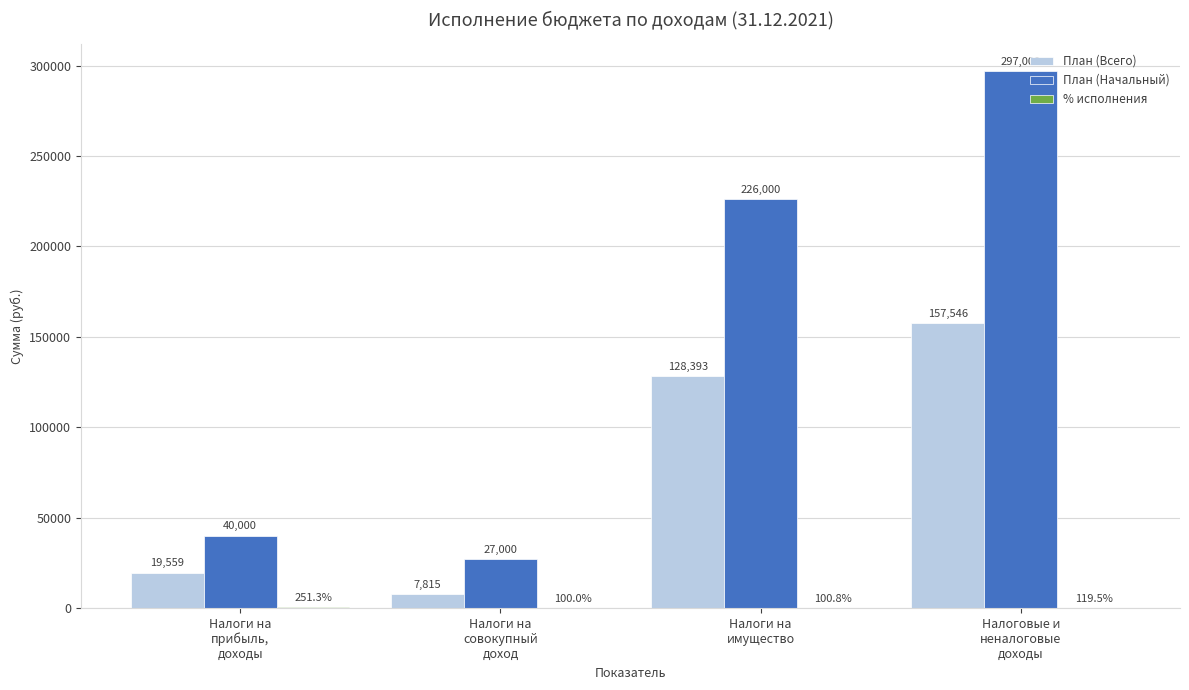

Which series has the largest total across all categories?

План (Начальный)